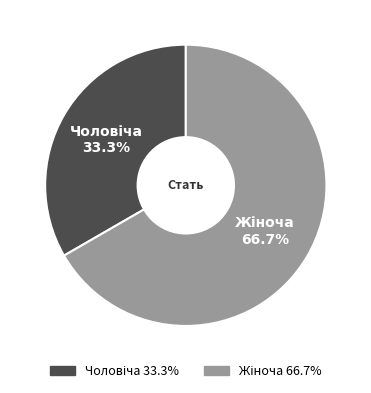

Is there a majority slice in this chart?

Yes